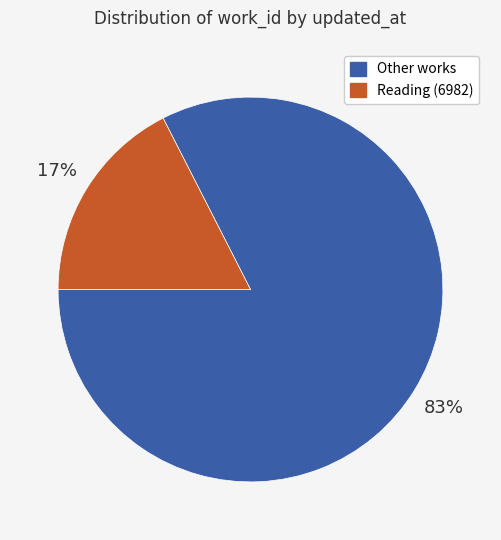

How many slices are in this pie chart?

2